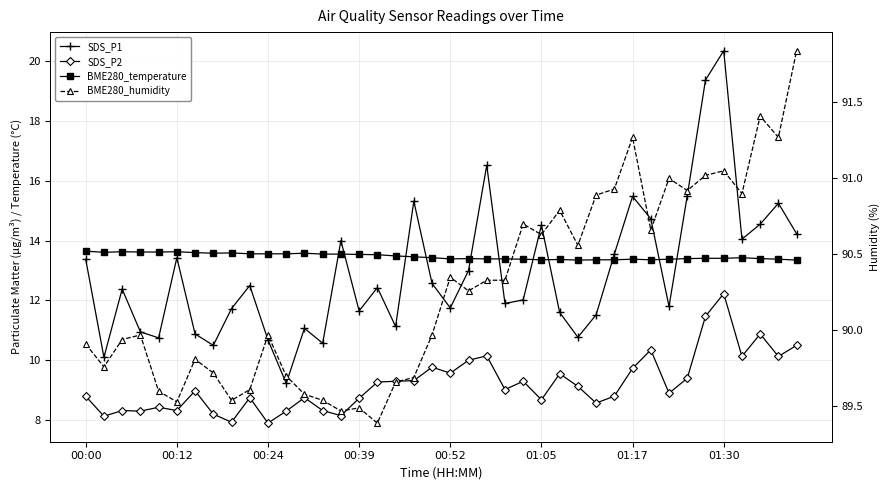

At which category is the sum across all series the highest?

01:30